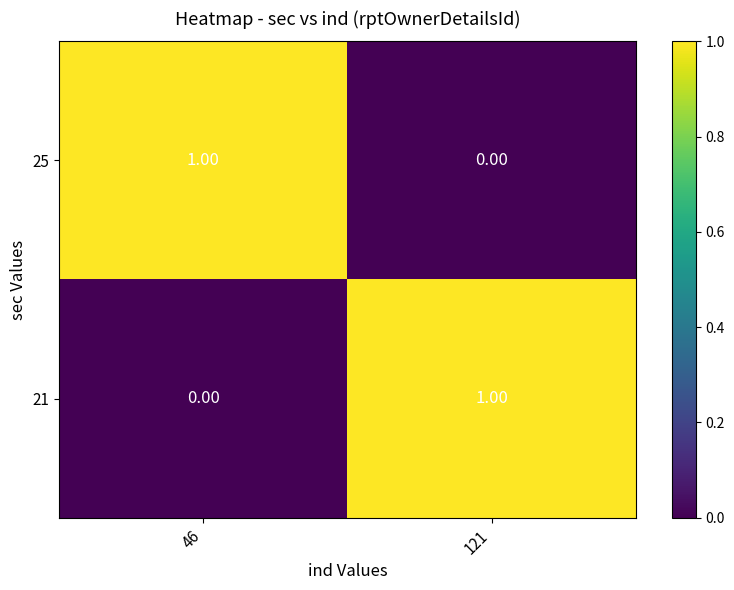

Rank the series at 121 from lowest to highest value.

25, 21